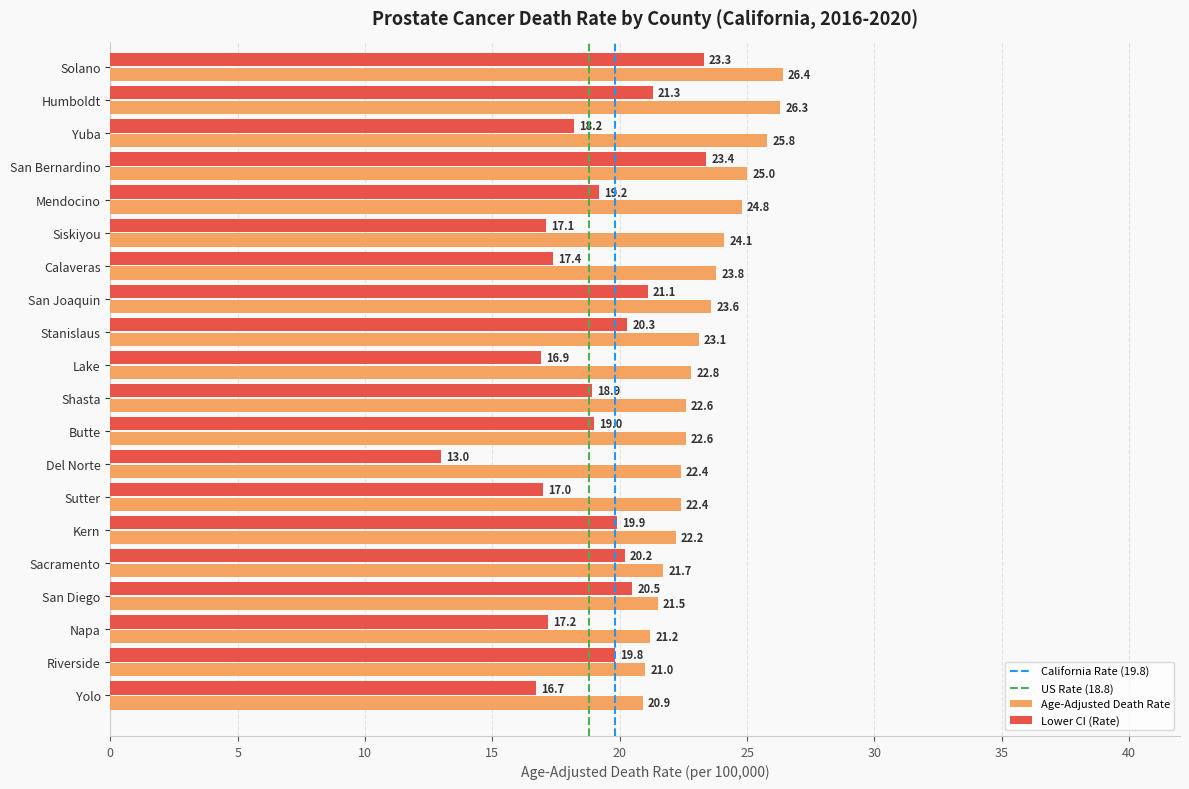

What is the sum of all Age-Adjusted Death Rate values?

464.2